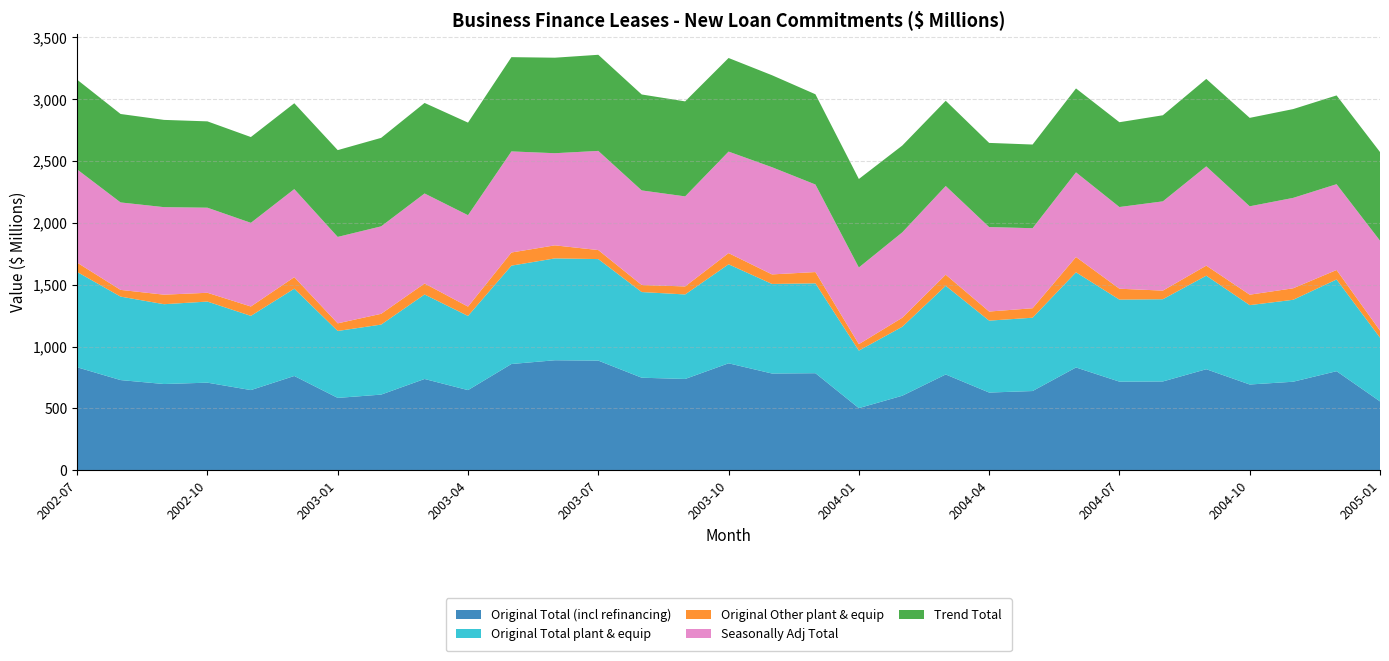

Reading left to right, list all the values displayed in this chart.

Original Total (incl refinancing): 831.9	728.4	696.5	707.5	647.5	761.6	584.2	610.9	737.3	647.2	858.4	888.8	885.9	747.5	737.4	864.0	781.5	784.0	501.6	601.8	773.8	627.5	639.8	830.4	715.7	717.3	816.2	692.6	715.0	800.3	556.0
Original Total plant & equip: 771.2	675.3	645.7	656.0	600.3	706.1	541.6	566.4	683.6	600.0	795.8	824.0	821.3	693.0	683.7	801.0	724.6	726.9	465.1	557.9	717.4	581.8	593.1	769.8	663.5	665.1	756.7	642.1	662.9	741.9	515.5
Original Other plant & equip: 75.2	54.3	77.1	71.1	75.8	93.4	61.6	87.2	88.8	75.5	106.2	105.5	73.0	57.0	64.9	90.5	77.2	91.3	52.3	73.0	89.9	73.6	76.6	123.8	88.2	69.8	81.3	84.5	93.0	76.8	57.7
Seasonally Adj Total: 754.1	707.5	708.0	688.2	676.9	712.2	699.1	707.5	728.3	739.6	817.8	745.3	802.1	765.1	728.3	821.3	867.1	708.2	620.2	690.8	717.3	683.4	647.4	684.8	660.9	722.0	803.1	715.0	731.3	694.0	727.2
Trend Total: 725.9	715.4	705.8	698.4	693.9	694.5	702.1	715.8	732.3	748.8	762.5	772.6	777.5	776.1	768.6	757.0	744.0	730.0	715.8	702.1	689.5	680.7	676.9	678.8	686.0	696.4	707.4	715.3	718.3	718.0	716.8